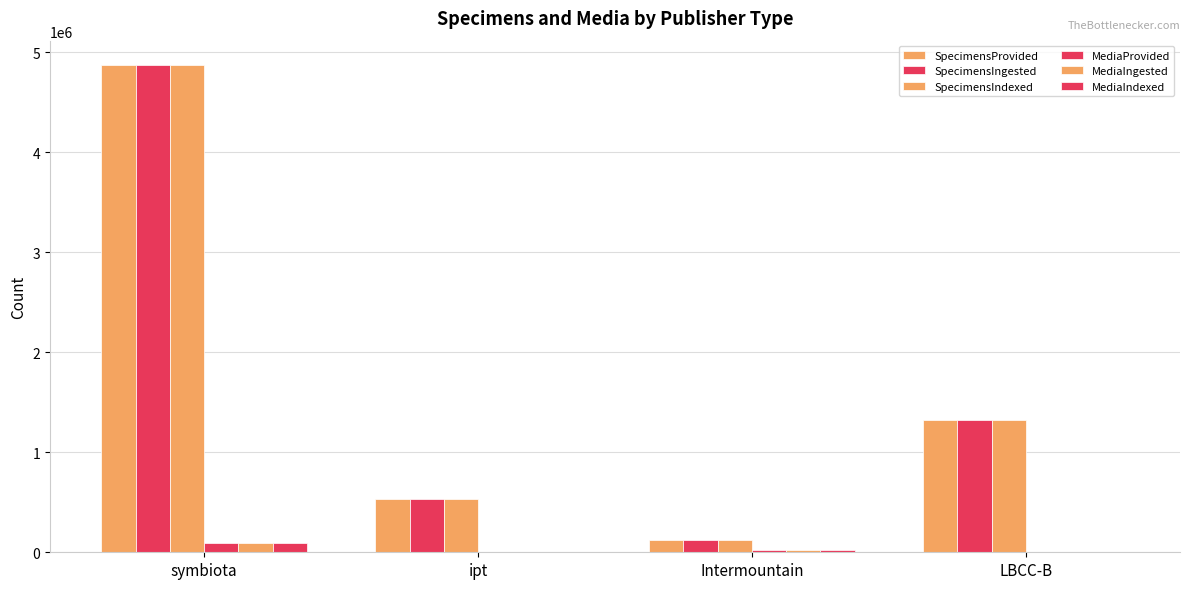

How many data points does each series have?

4